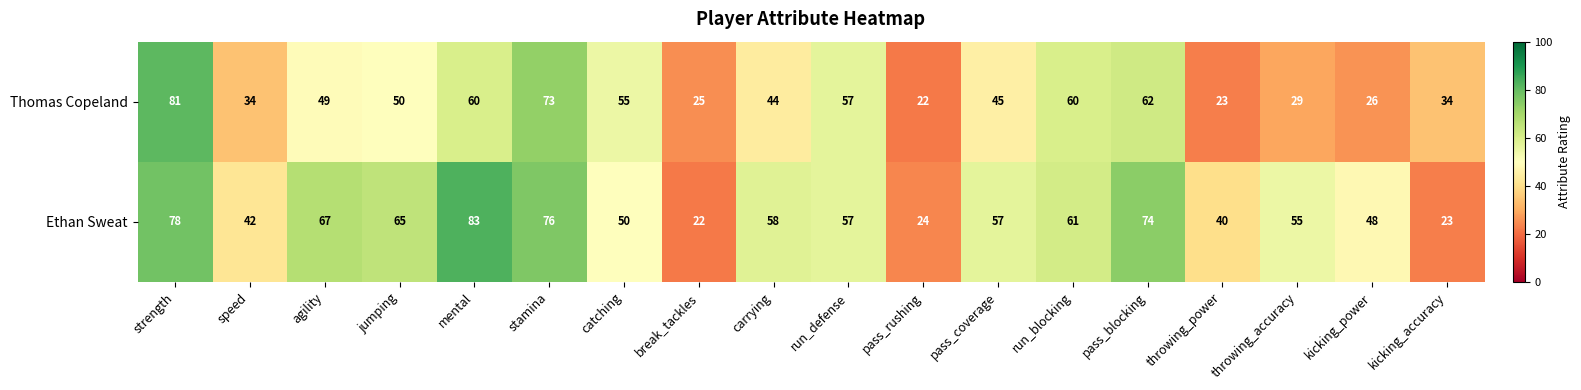

At which category is the sum across all series the highest?

strength